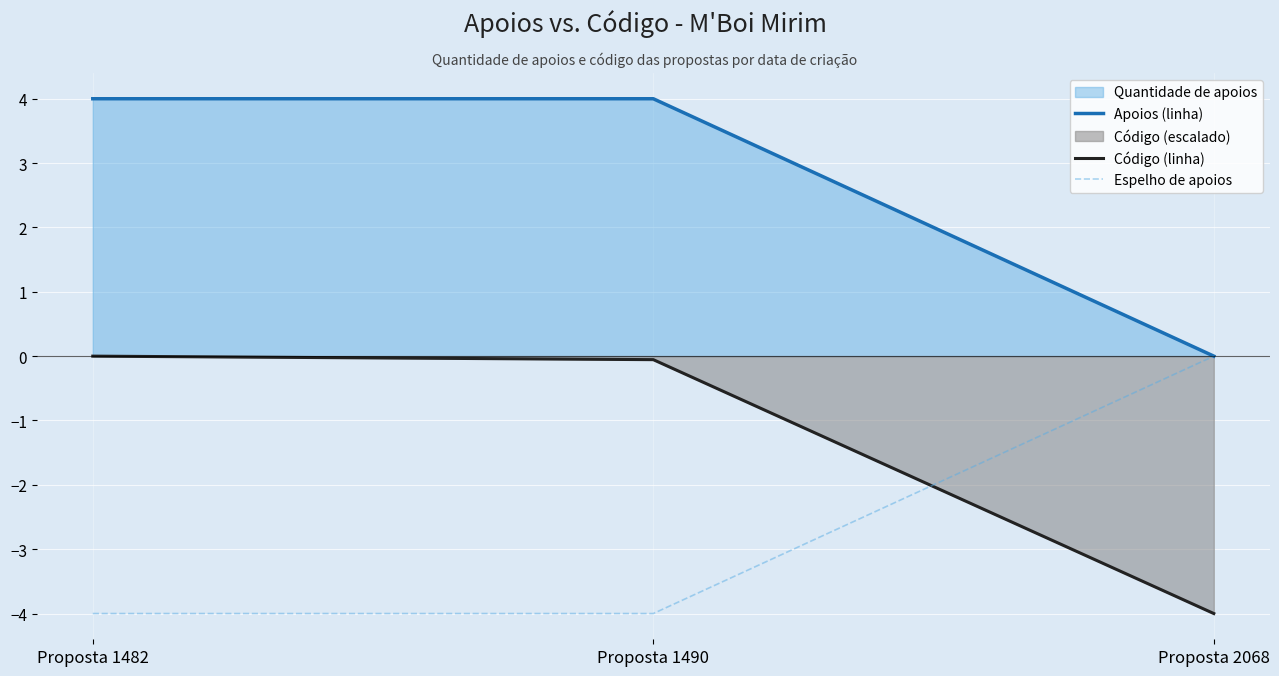

At which category is the sum across all series the highest?

Proposta 1482